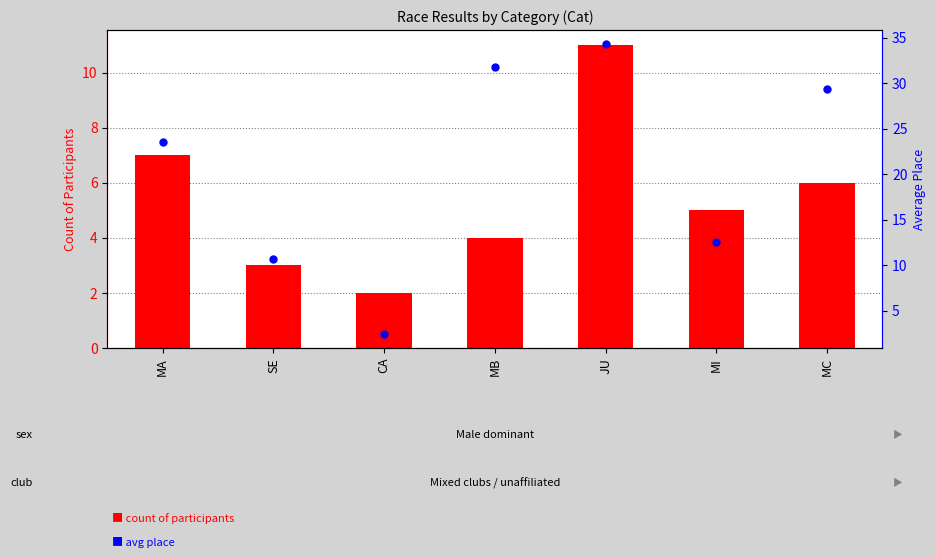

Which series has the largest total across all categories?

avg place